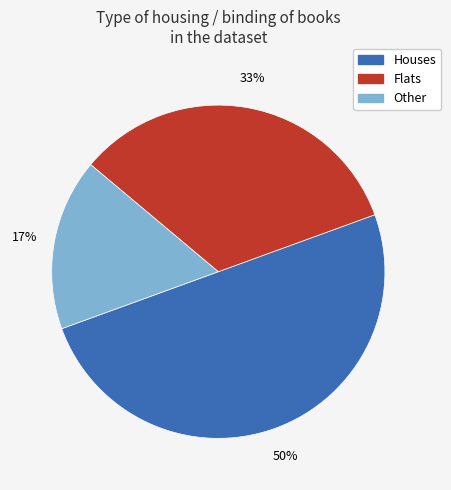

To the nearest percent, what is the average slice percentage?

33%